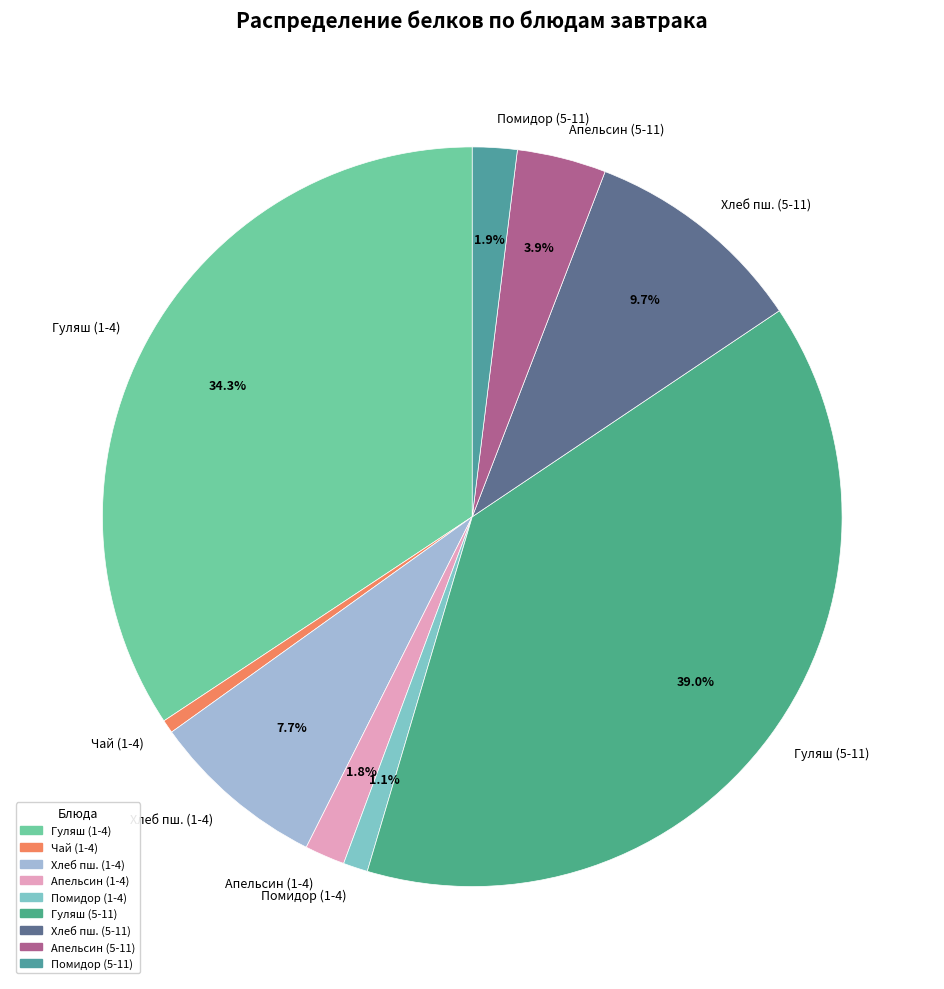

Which slice is the largest?

Гуляш (5-11)